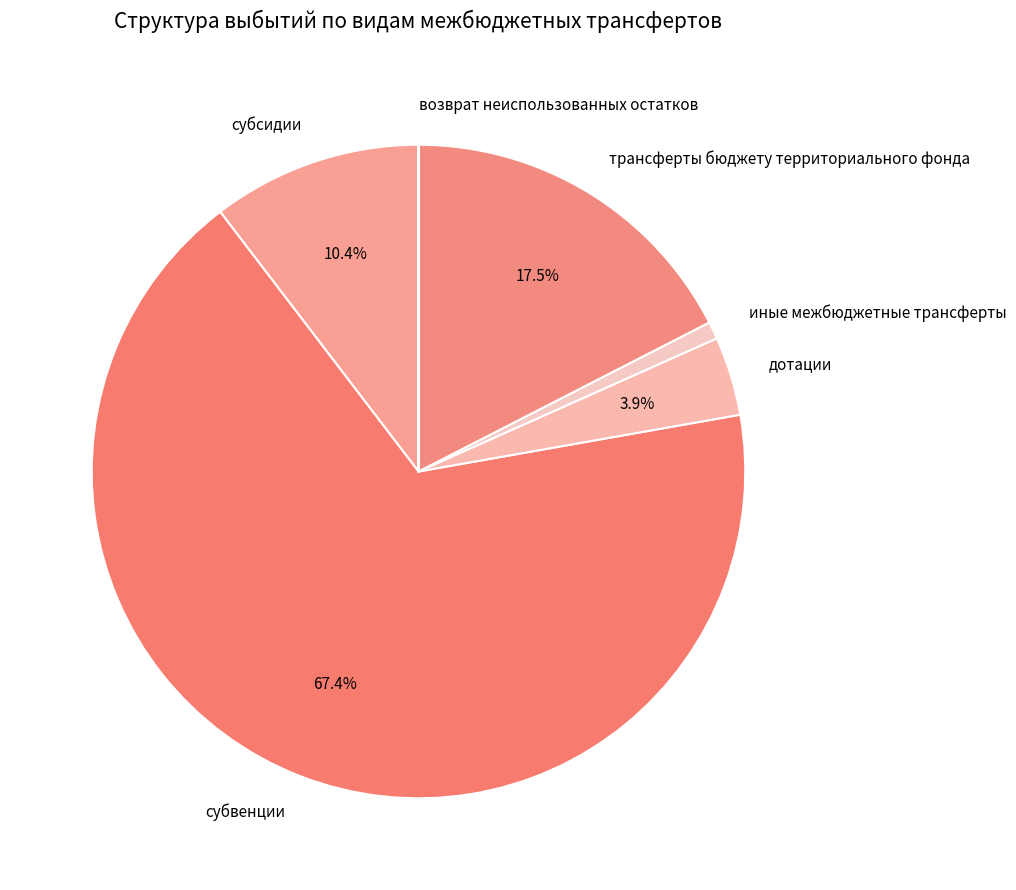

Combined, what portion of the pie is субсидии and дотации?

14.3%